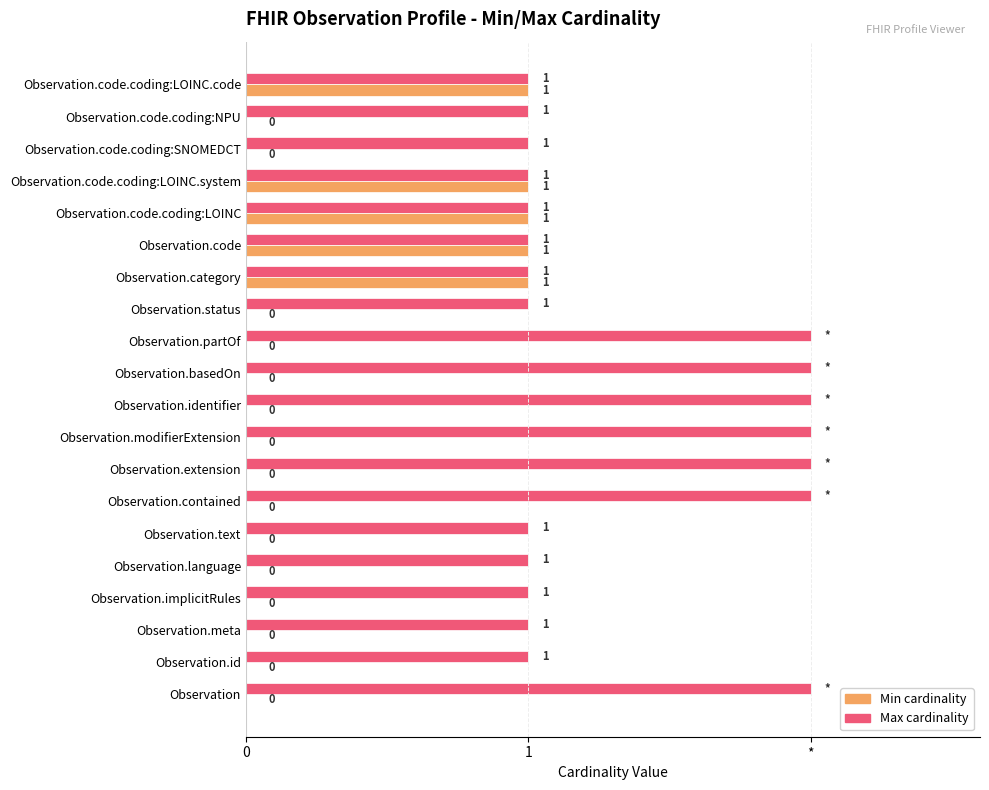

How many groups of bars are there?

20